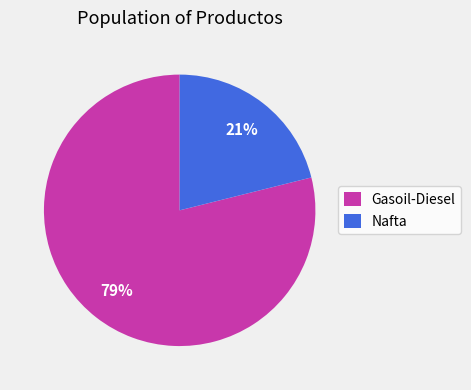

Combined, do Gasoil-Diesel and Nafta account for over 50%?

Yes